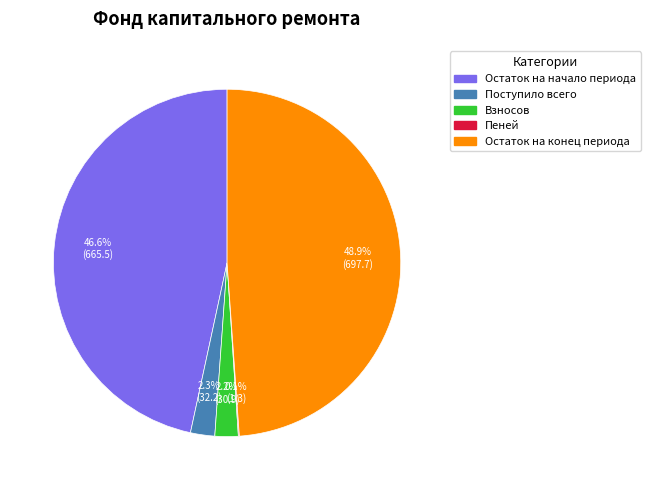

What is the largest slice in the pie chart?

Остаток на конец периода